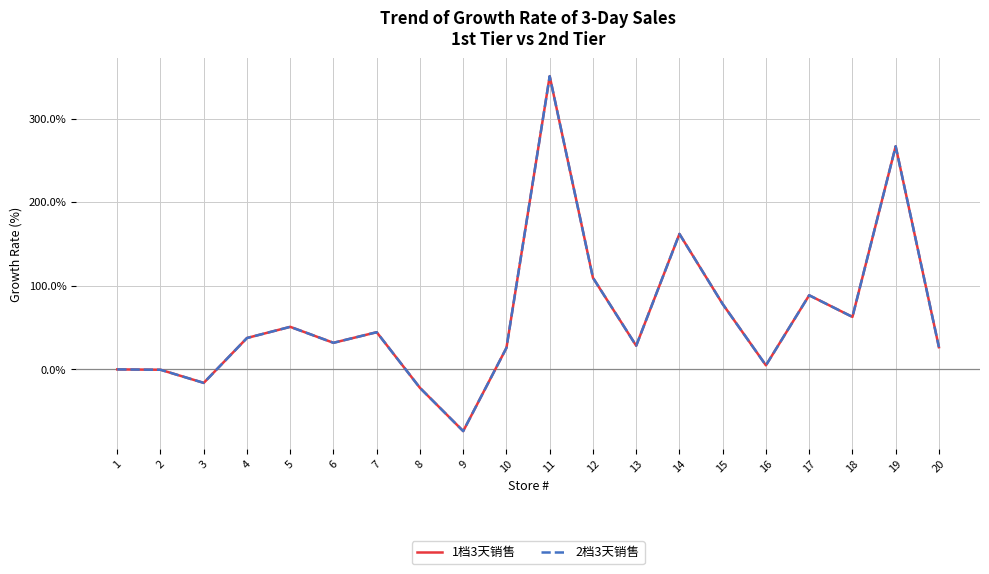

Does the chart have visible grid lines?

Yes